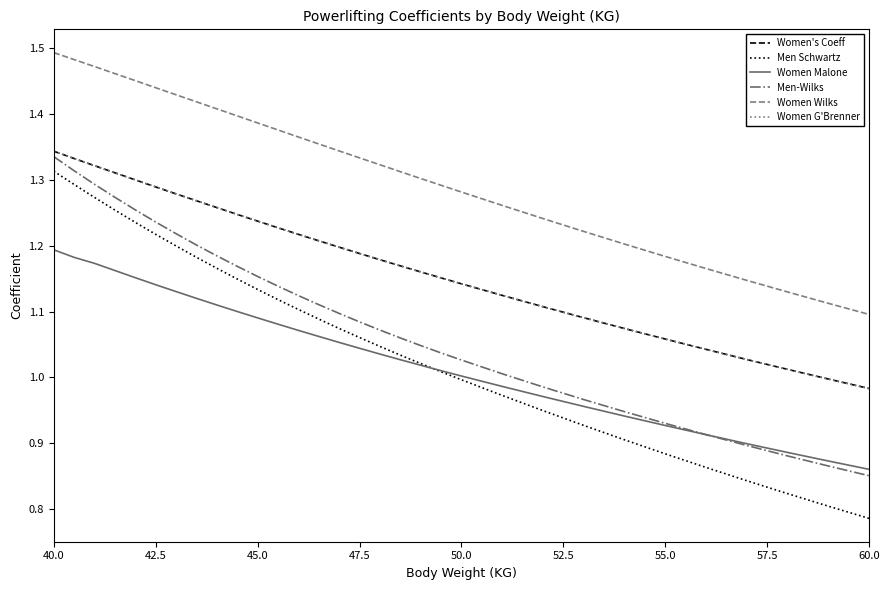

What is the difference between the maximum and minimum values in the Women Malone series?

0.3